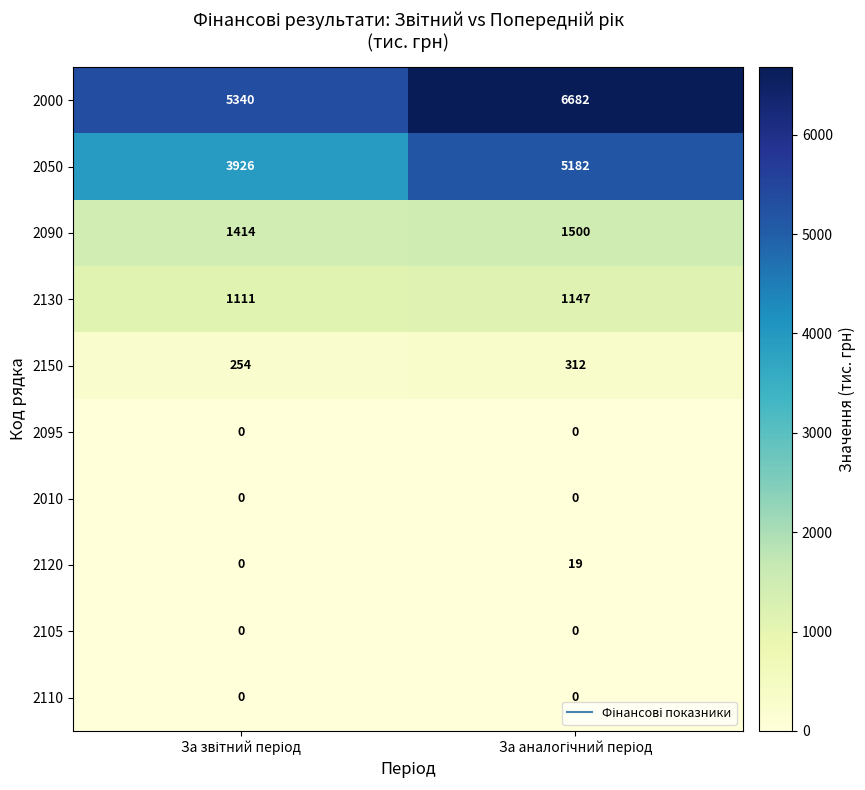

Which series has the largest total across all categories?

2000